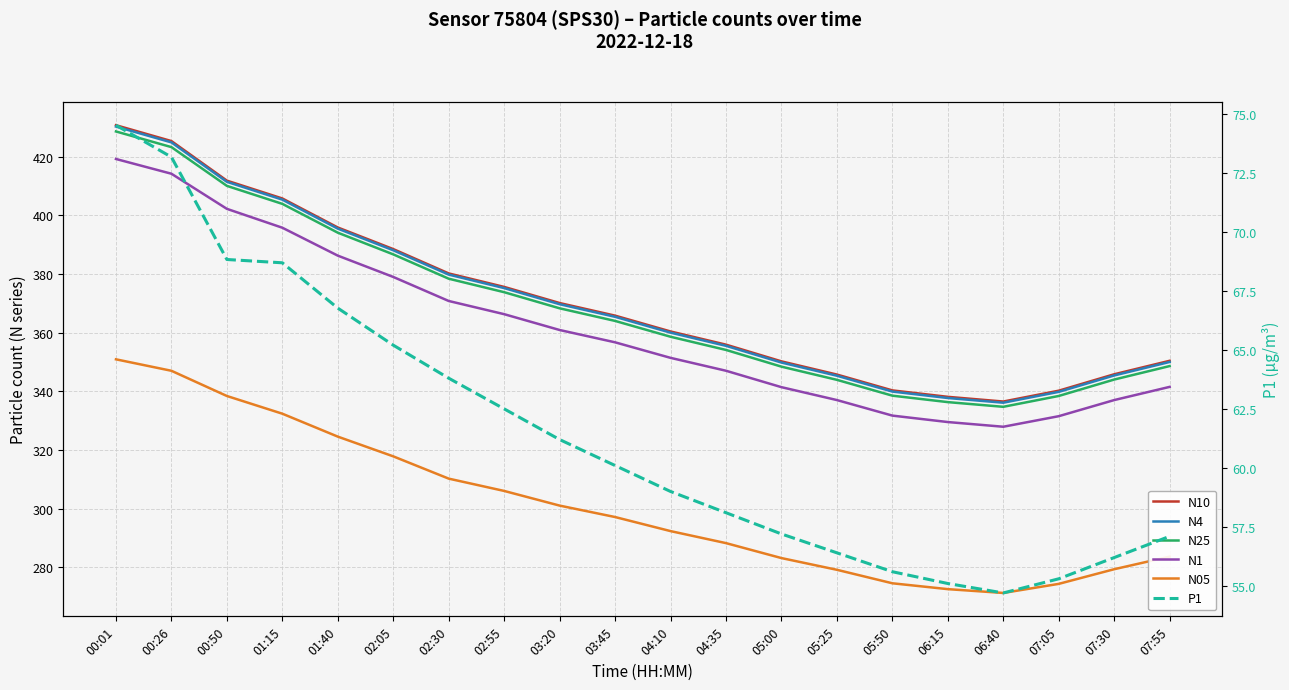

The value of P1 at 02:55 is 62.5. True or false?

True